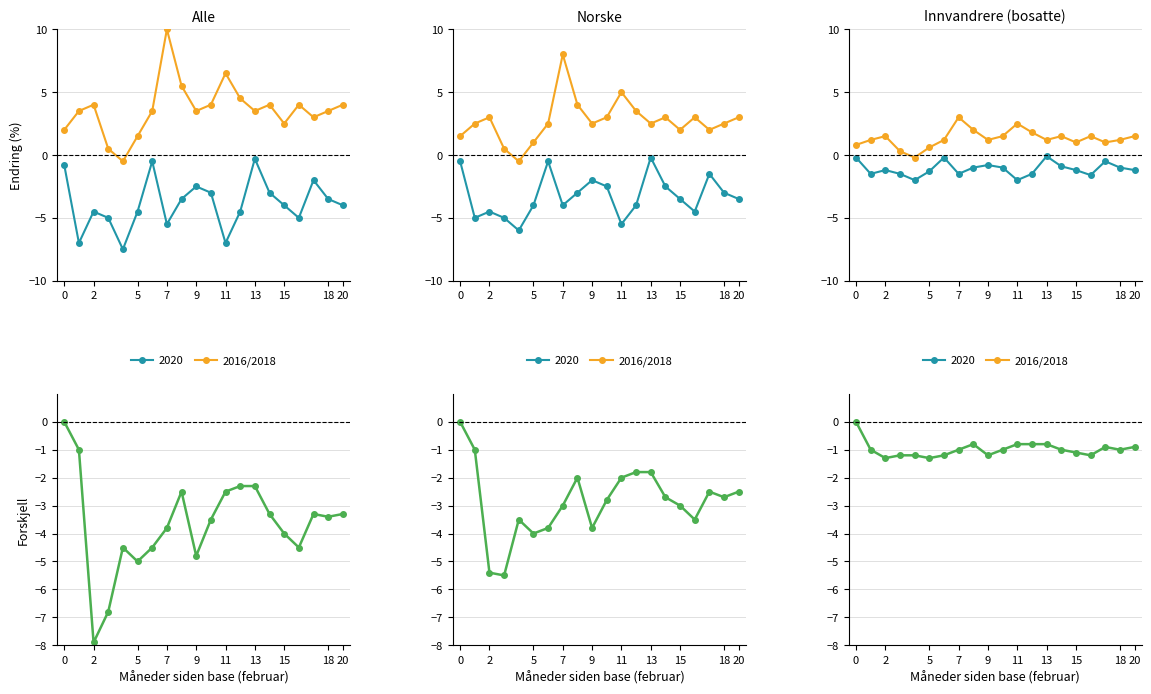

How many series are shown in this chart?

2